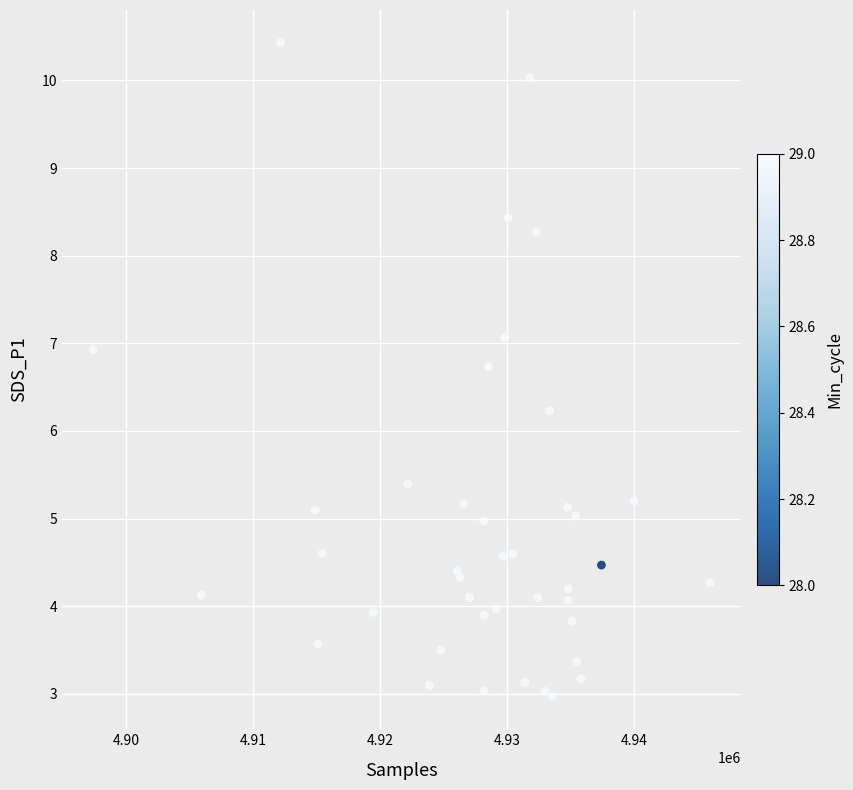

What Y value in the scatter plot is closest to 6?

6.2